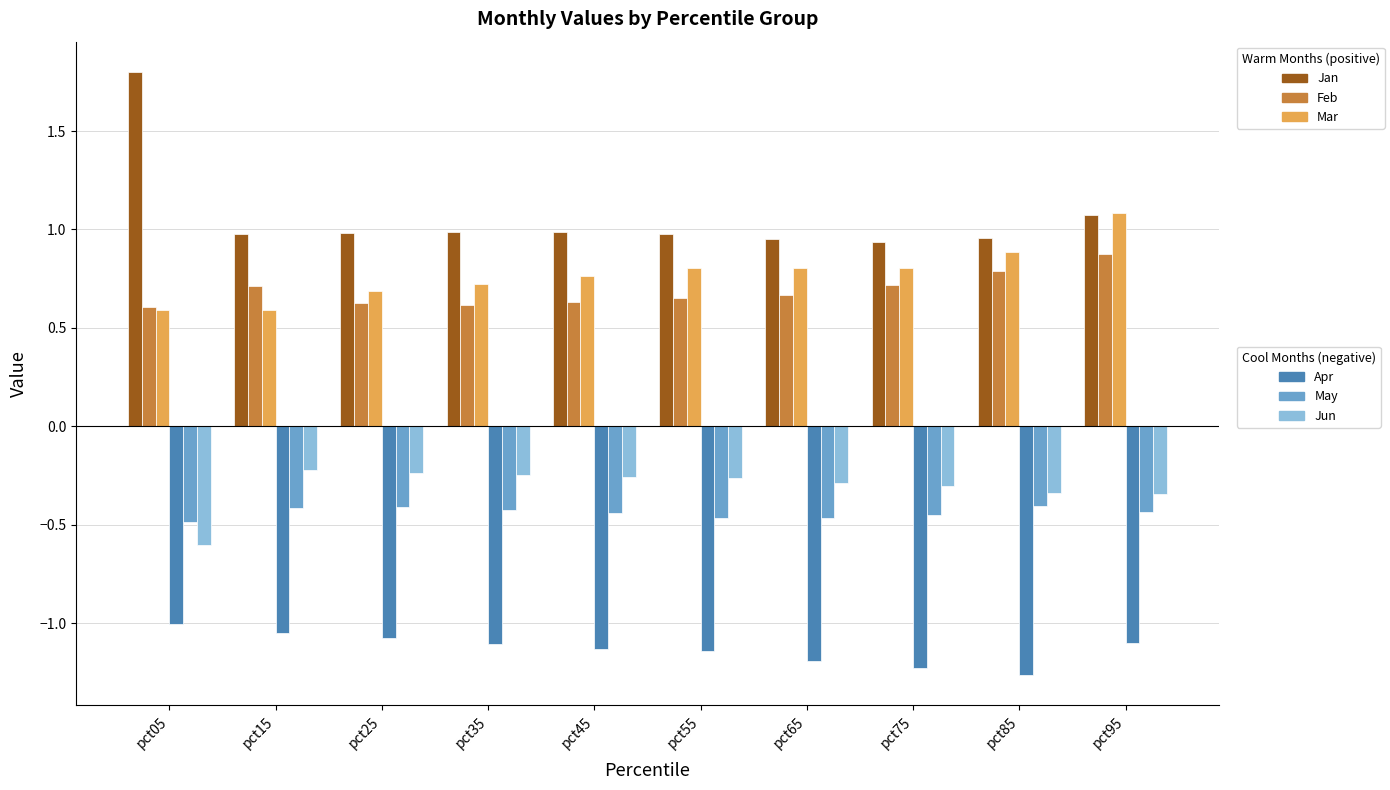

Which label corresponds to the largest value in the chart?

pct05